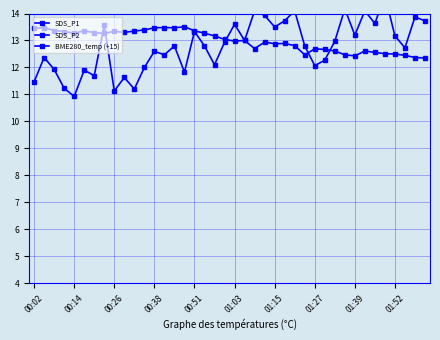

Does the chart display data point markers on the line(s)?

Yes